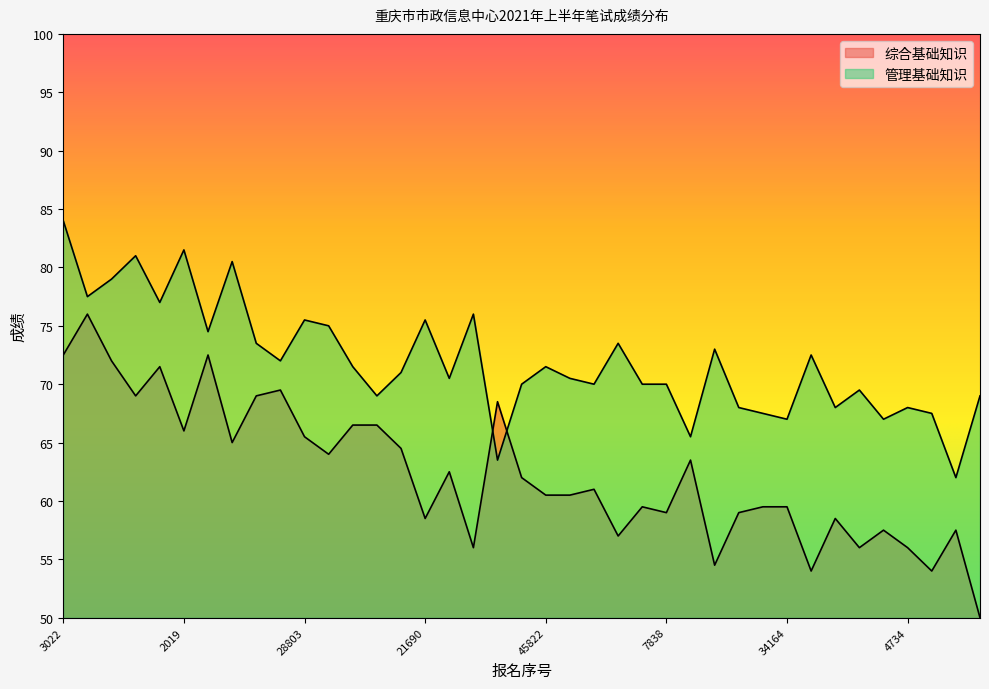

At which label does 管理基础知识 reach its minimum?

35324